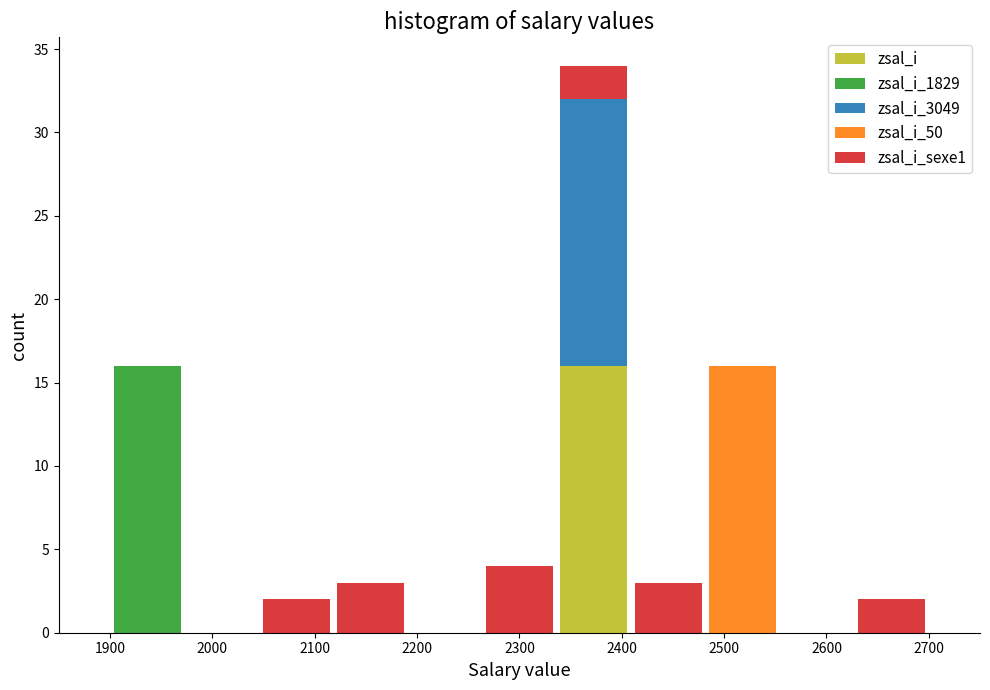

Reading left to right, list every stacked bar in this chart as the range it spans on the x-axis followed by its total height. Neither the bar edges nor the heights are printed on the chart, so give them approximately, as read against the axes.

1900 to 1970: 16
1970 to 2050: 0
2050 to 2120: 2
2120 to 2190: 3
2190 to 2260: 0
2260 to 2340: 4
2340 to 2410: 34
2410 to 2480: 3
2480 to 2550: 16
2550 to 2630: 0
2630 to 2700: 2